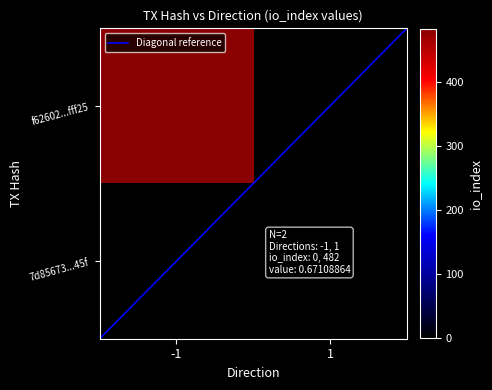

Rank the categories by f62602...fff25 value from highest to lowest.

-1, 1